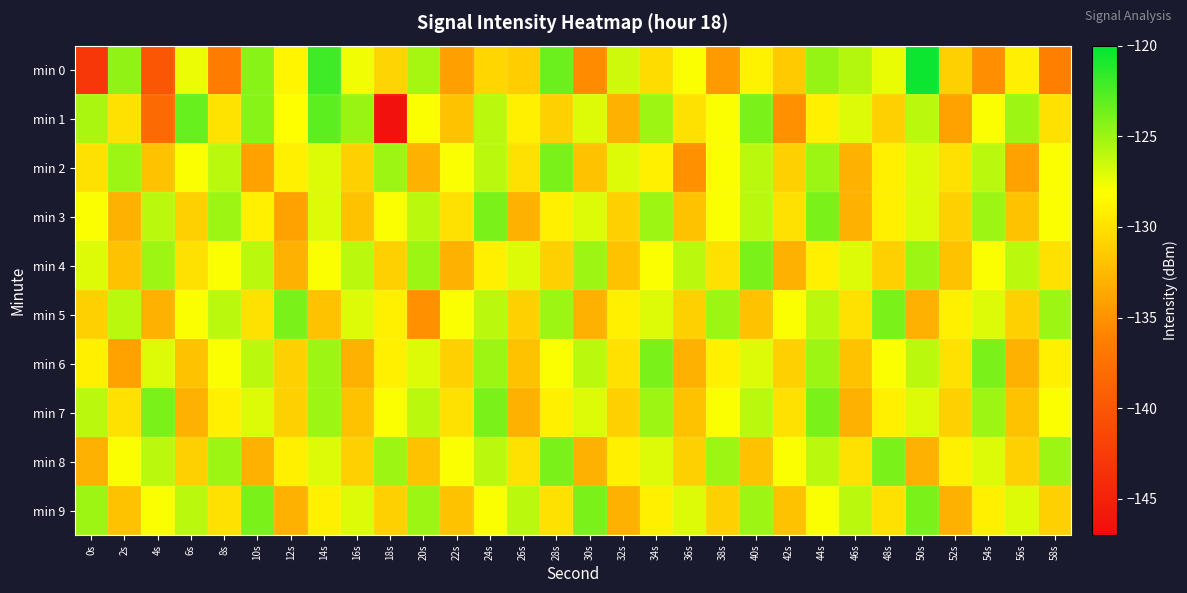

Which series has the widest spread of values?

min 1